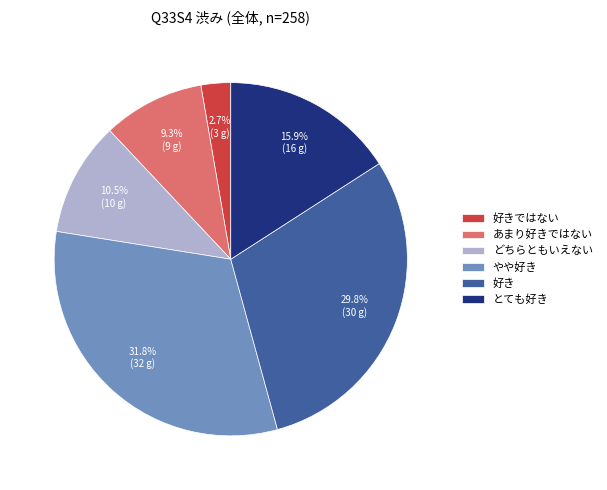

Does 好きではない account for over 50% of the chart?

No